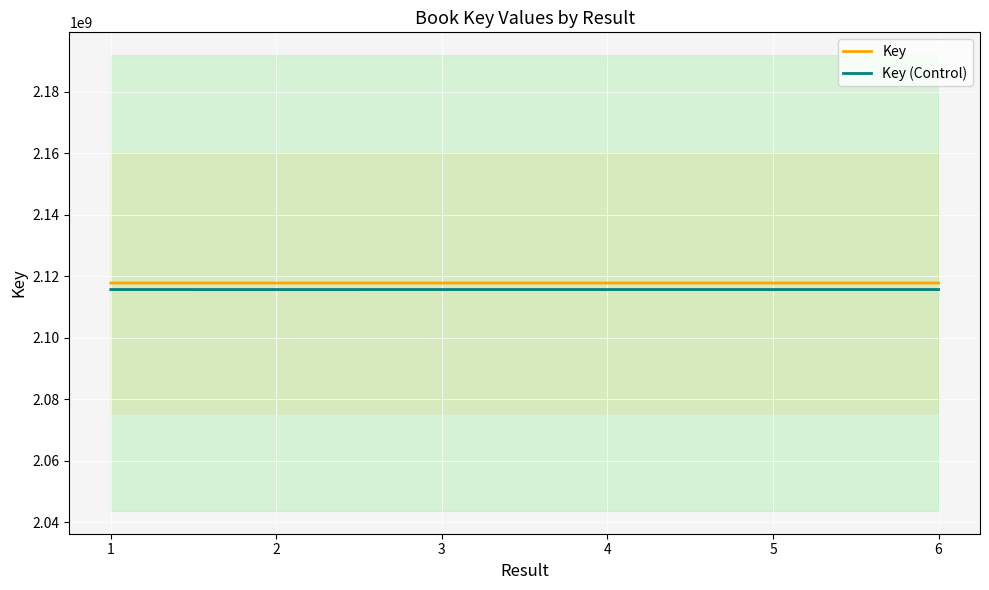

List the series in order of their peak value, highest first.

Key, Key (Control)